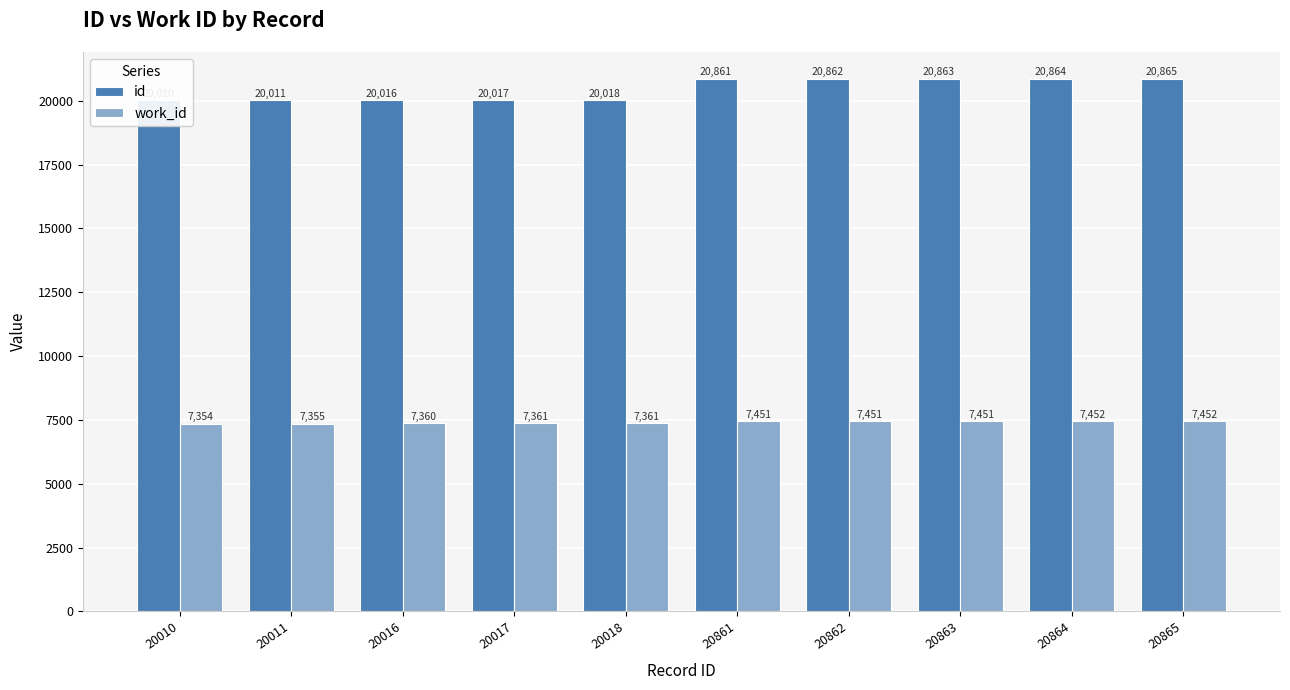

How many groups of bars are there?

10